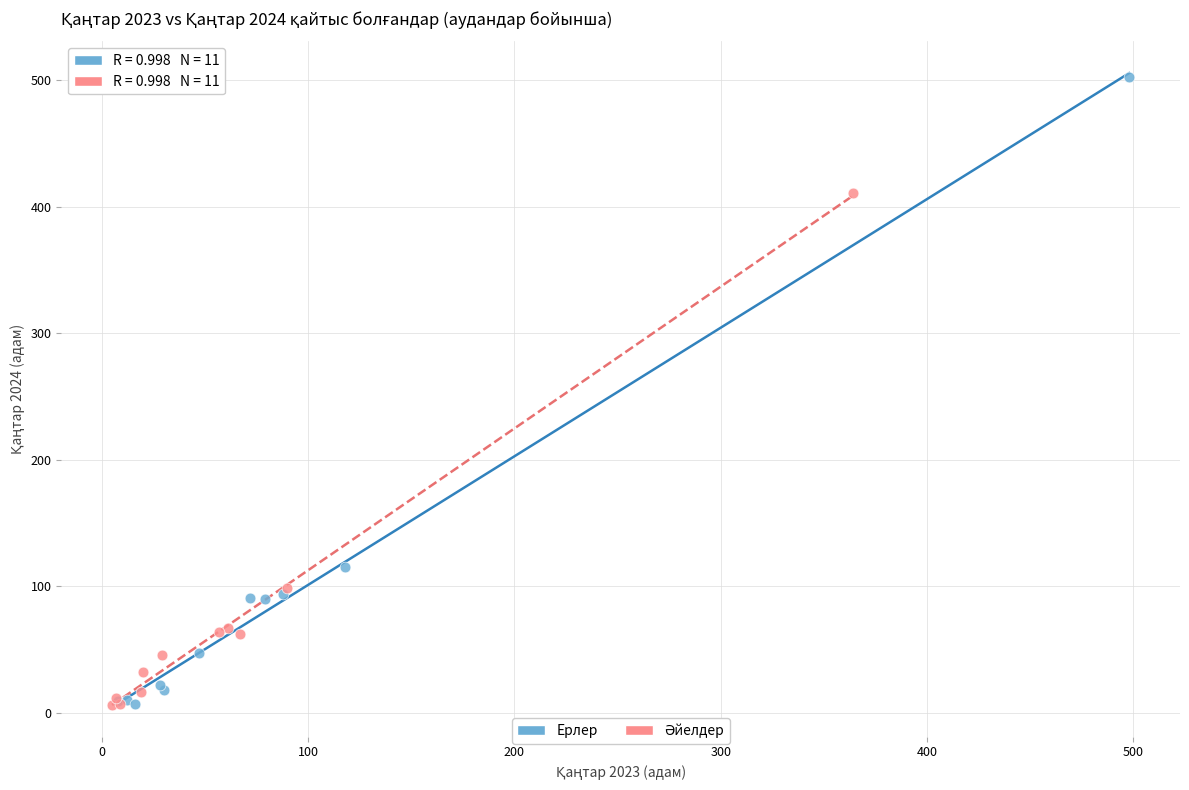

Which series reaches the maximum Y coordinate?

Ерлер